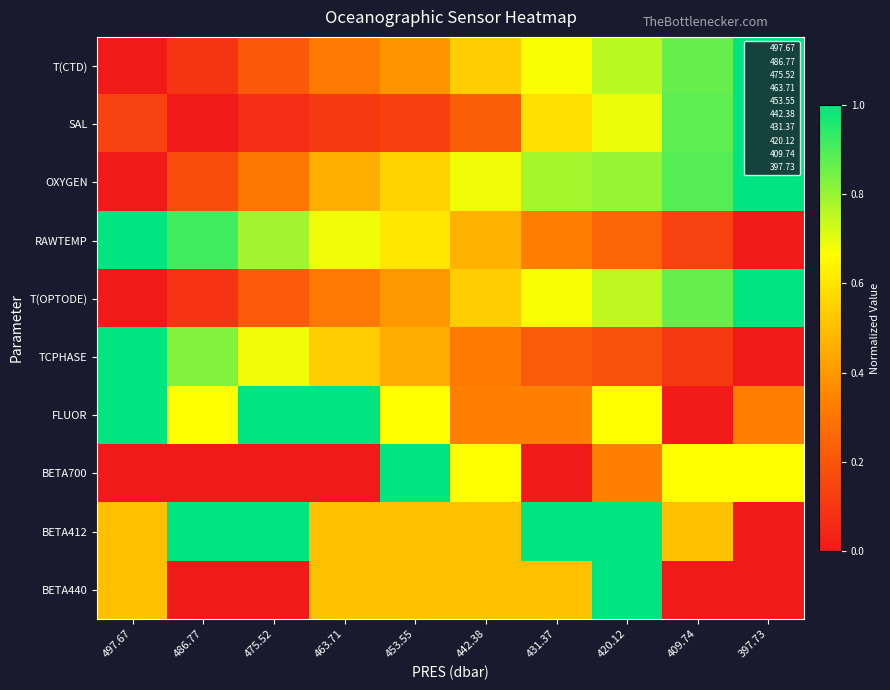

At how many categories does at least one series exceed 0?

10